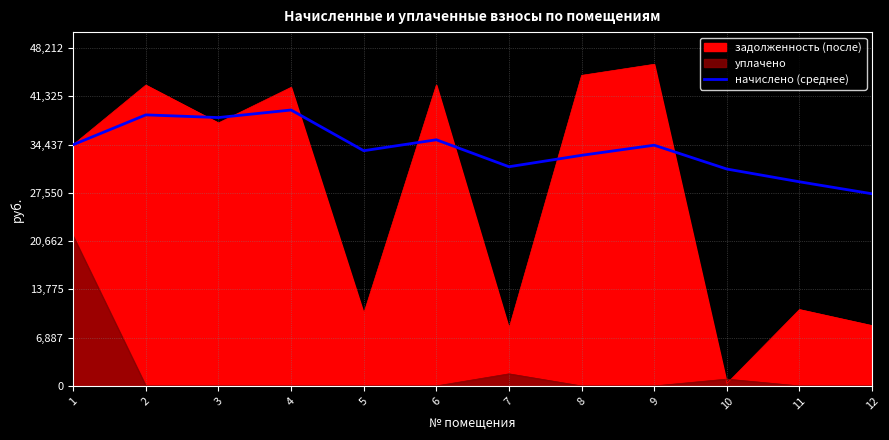

What is the value of the 7th point from the left?

31289.0